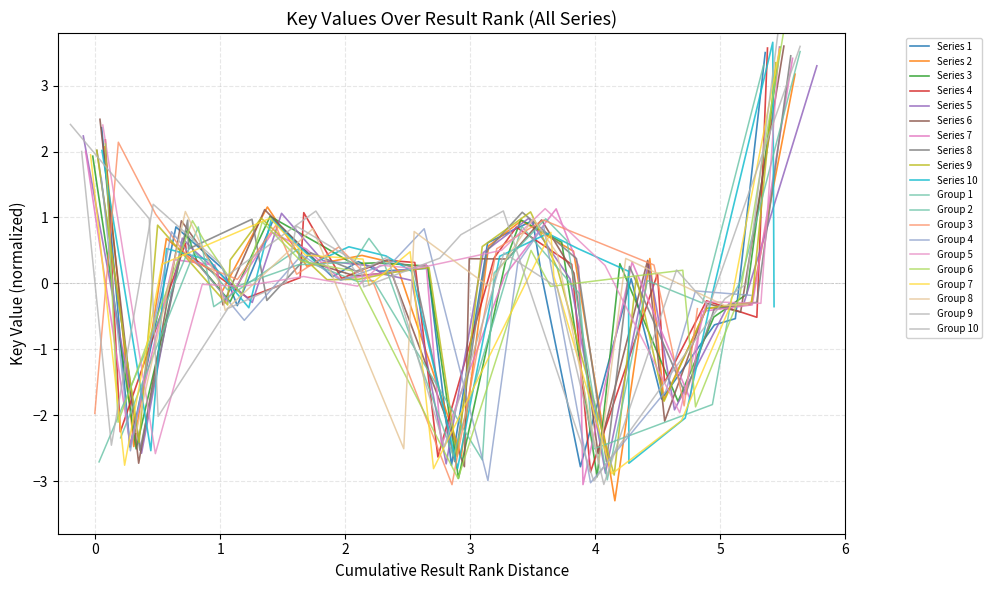

Does the chart display data point markers on the line(s)?

No